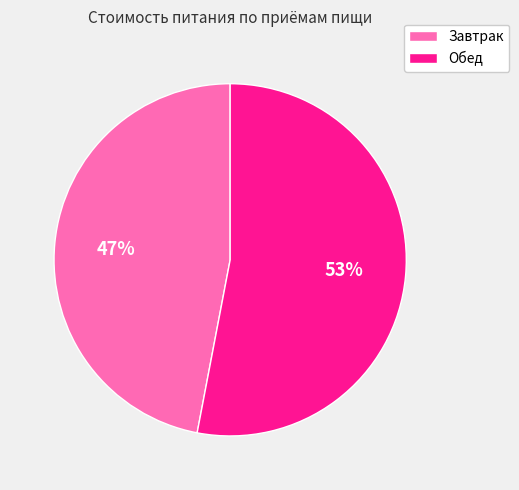

Combined, do Обед and Завтрак account for over 50%?

Yes